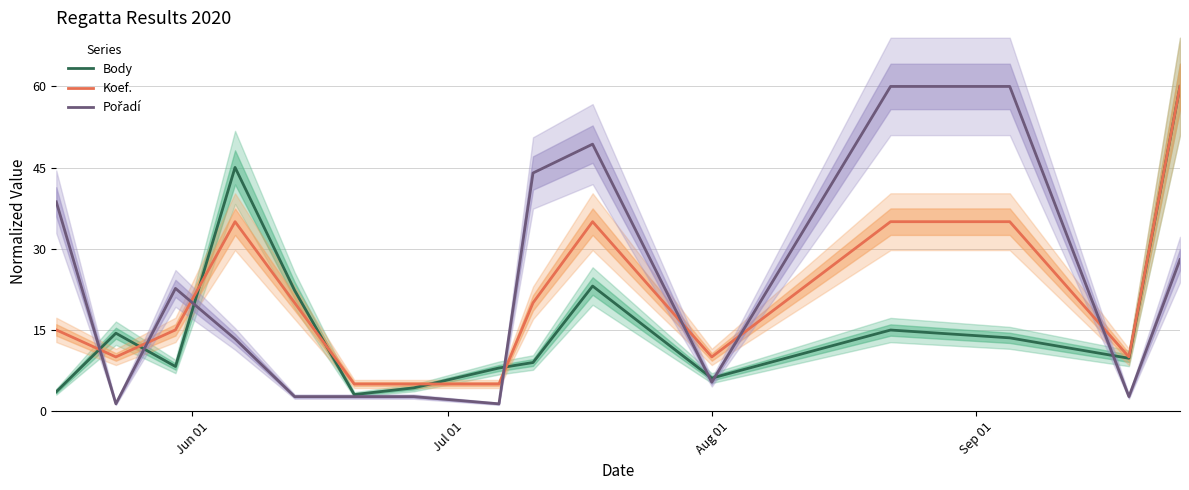

How many interior local peaks does the Body series have?

4